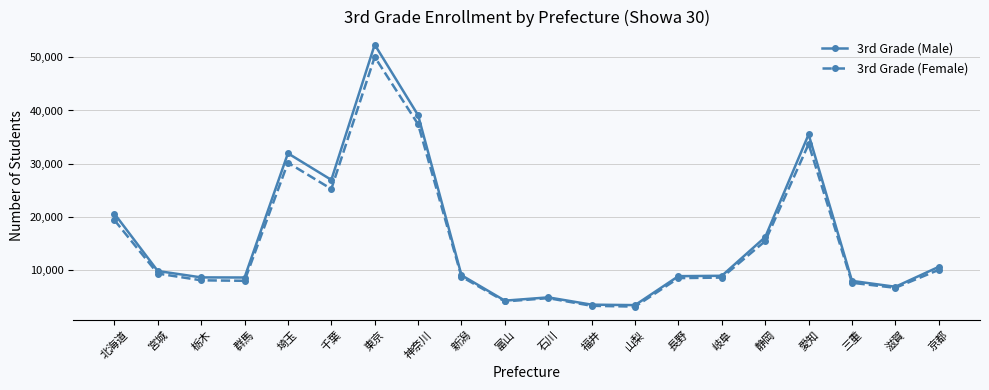

What is the total value across all series at 神奈川?

76527